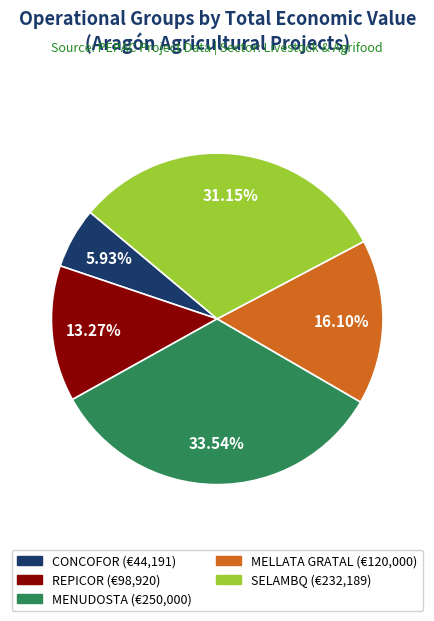

To the nearest percent, what portion does MENUDOSTA represent?

34%